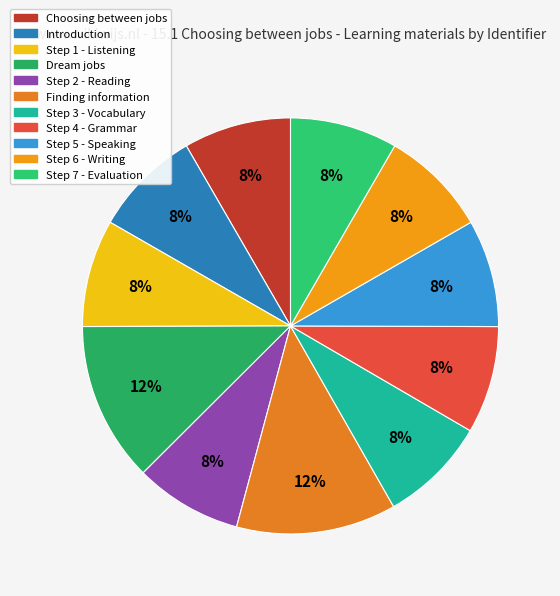

What portion of the pie excludes Step 6 - Writing?

91.7%